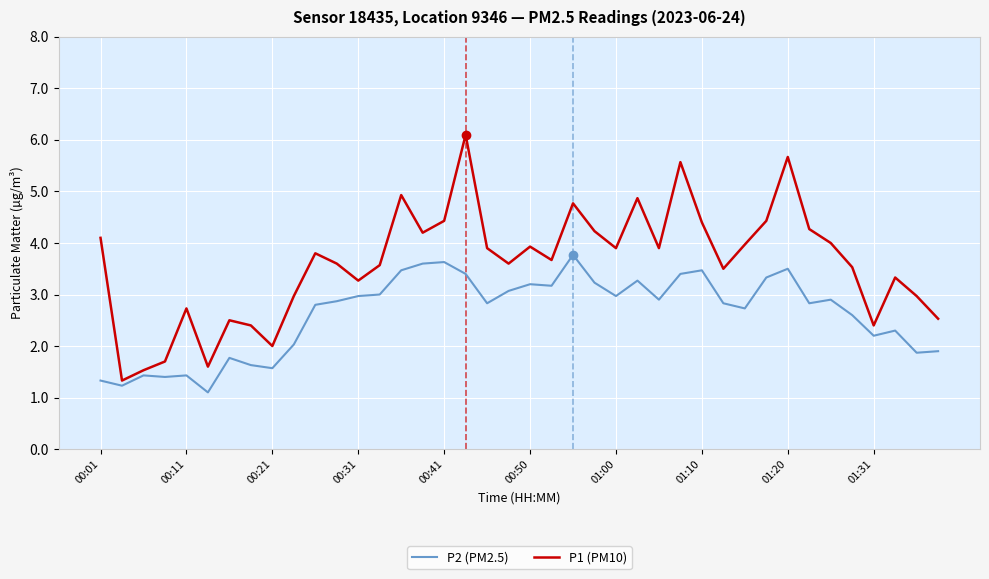

What is the smallest value displayed?

1.1